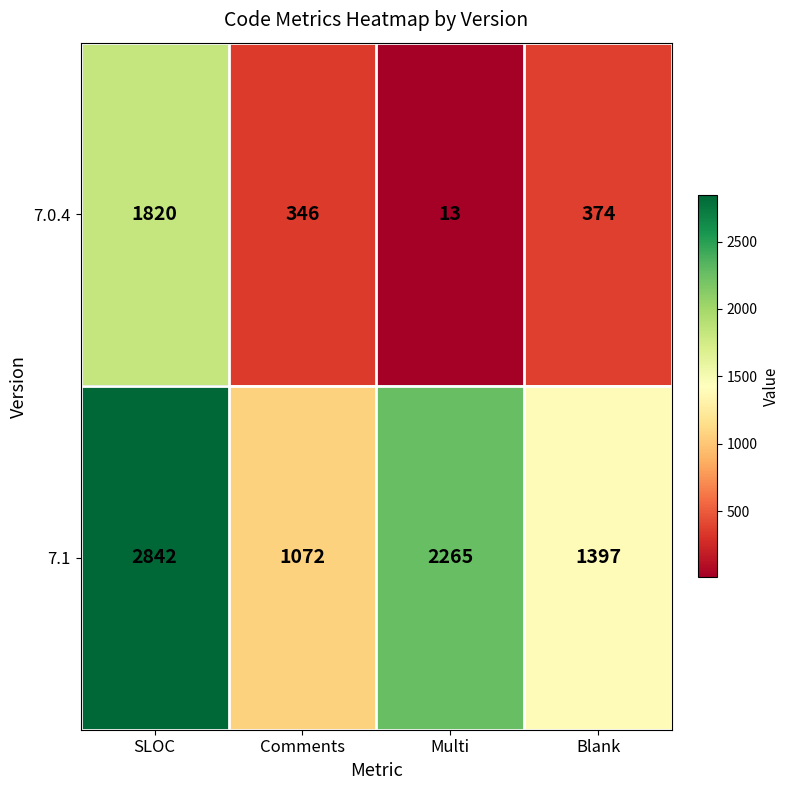

The value of 7.0.4 at Comments is 549. True or false?

False